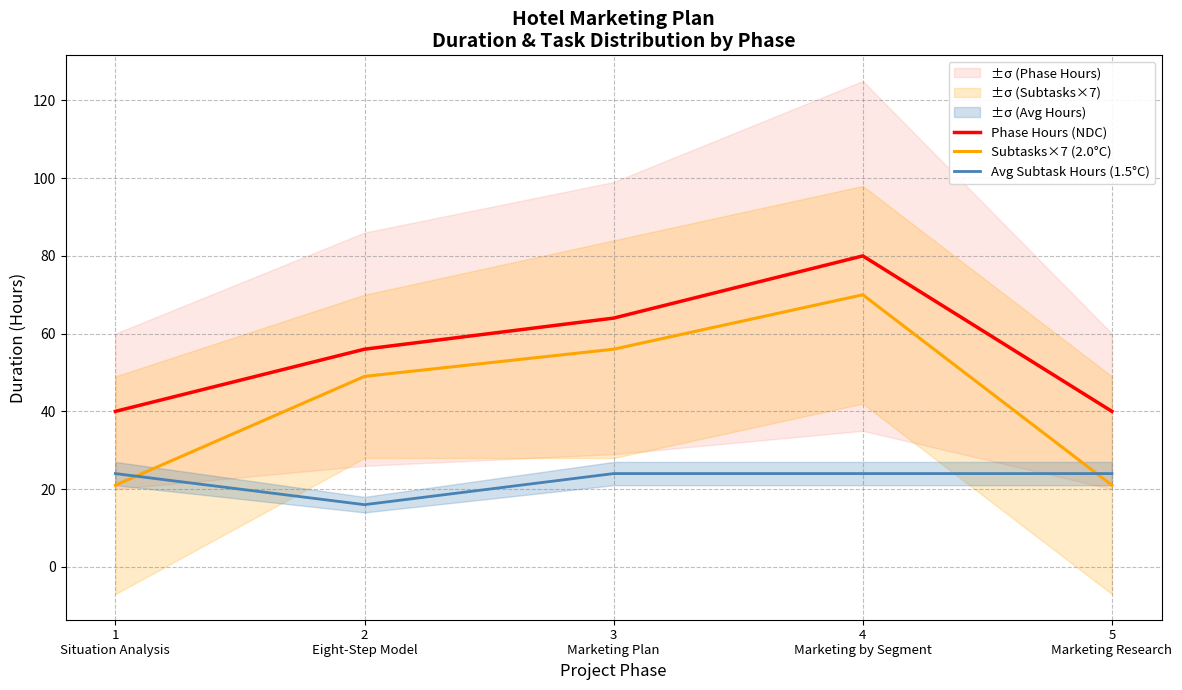

What is the label of the 2nd point from the left?

2
Eight-Step Model